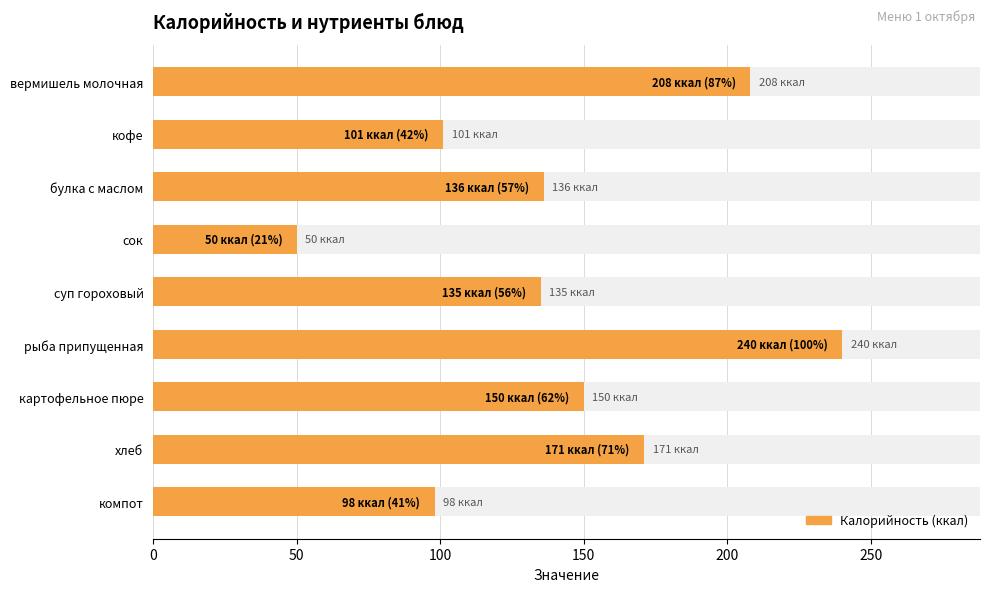

What is the difference between the maximum and minimum values?

190